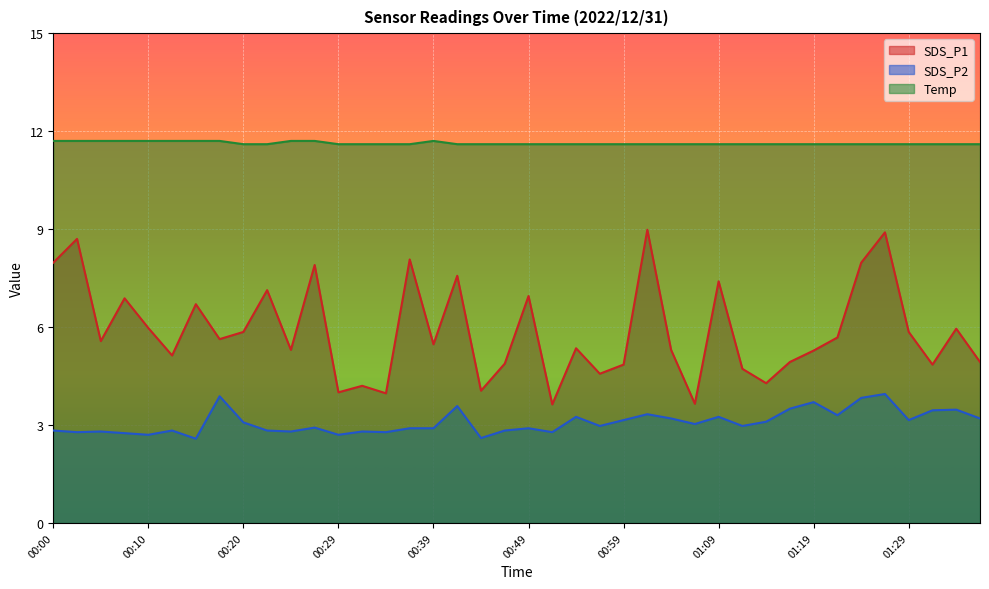

At which category is the sum across all series the highest?

01:26